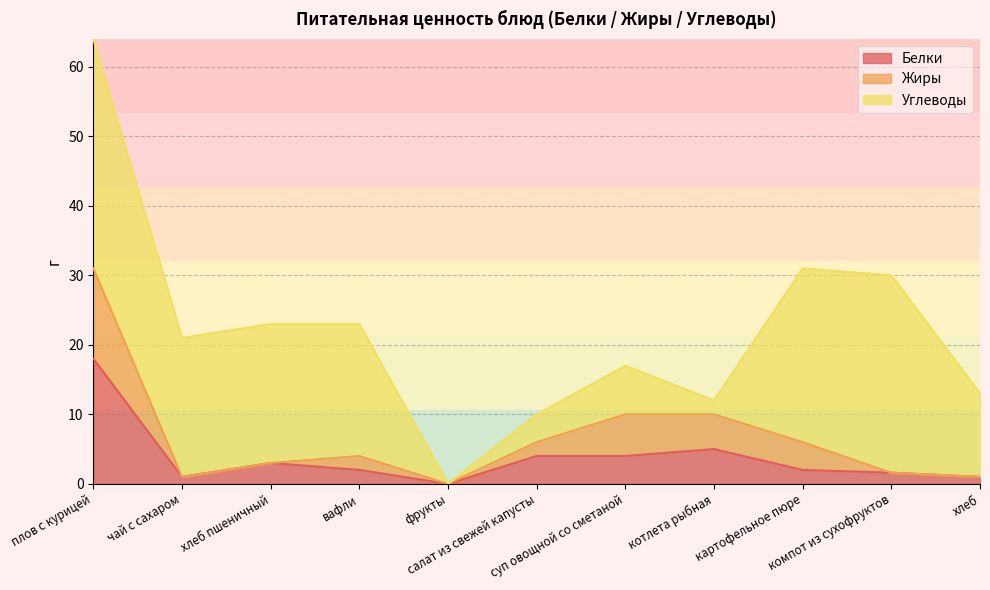

What is the label of the 7th point from the left?

суп овощной со сметаной